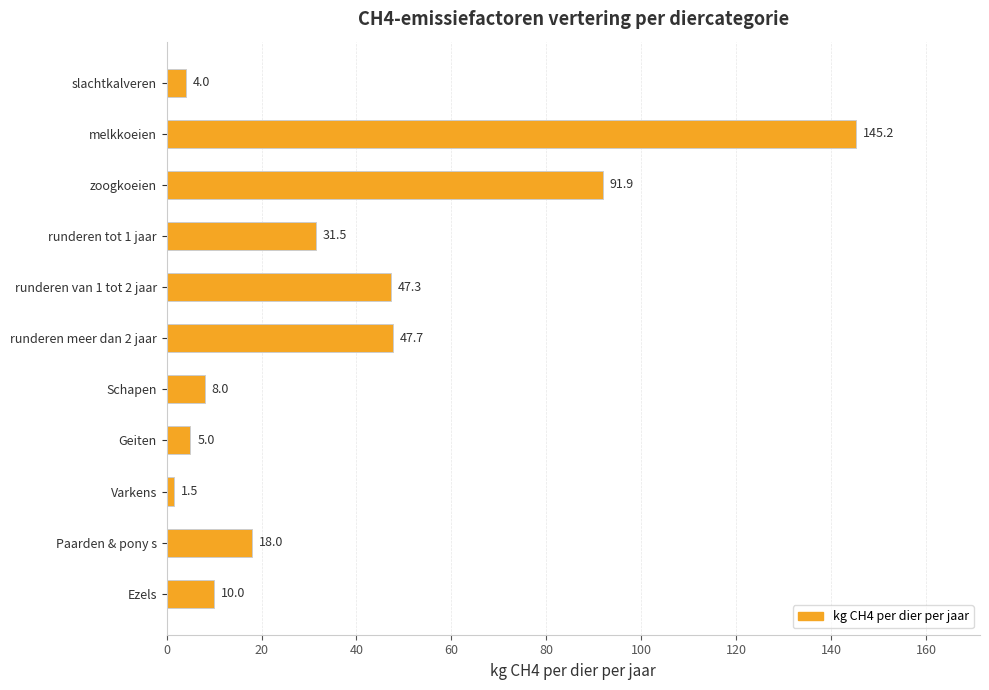

At which category does the chart reach its minimum across all series?

Varkens